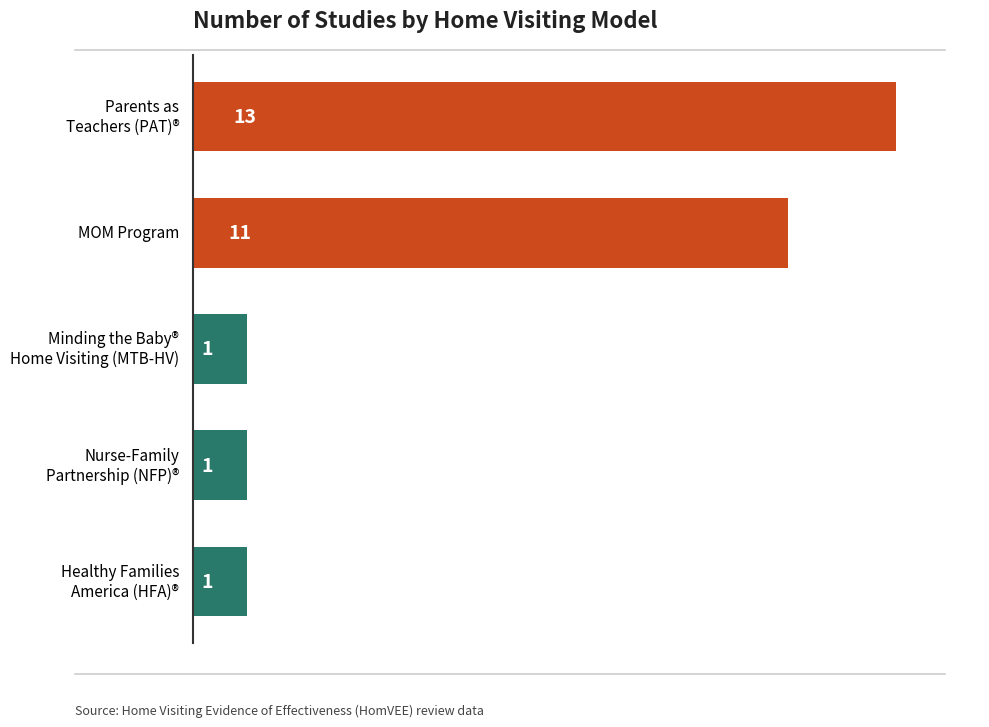

Is it true that the value at MOM Program is 19?

False